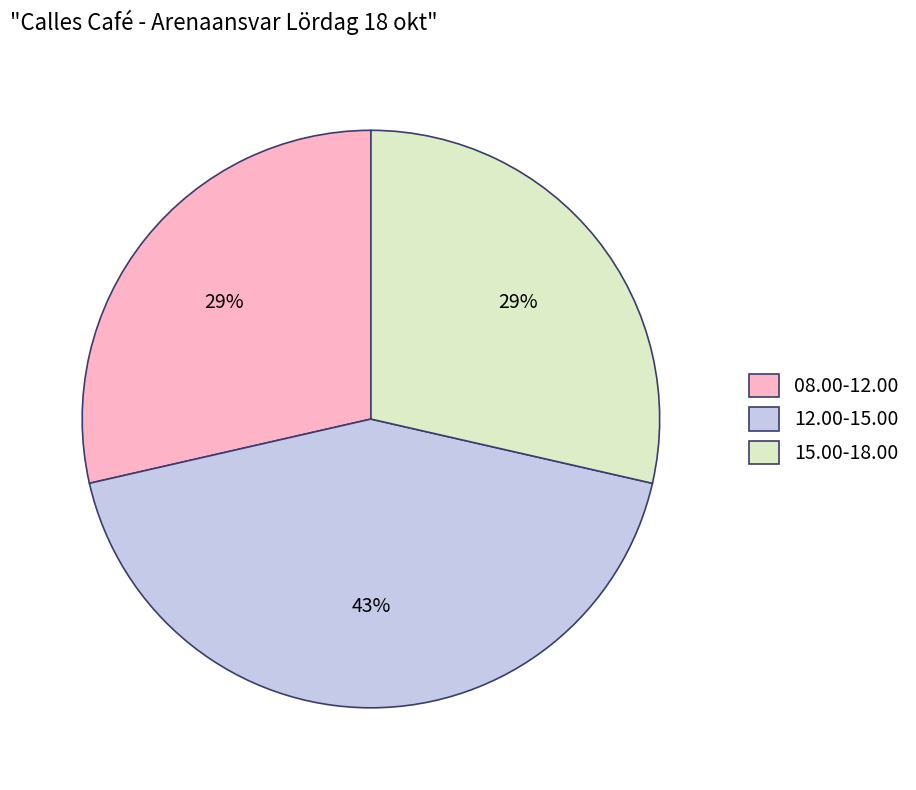

What is the ratio of the value at 15.00-18.00 to the value at 08.00-12.00?

1.0